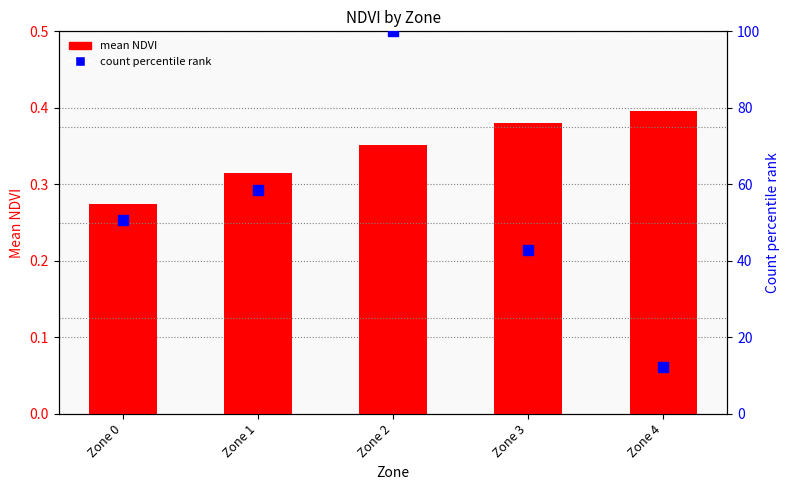

How many series are shown in this chart?

2